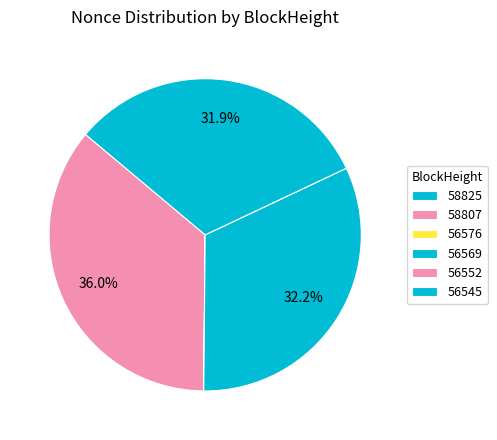

Rank the categories by value from lowest to highest.

56552, 56576, 58825, 56545, 56569, 58807